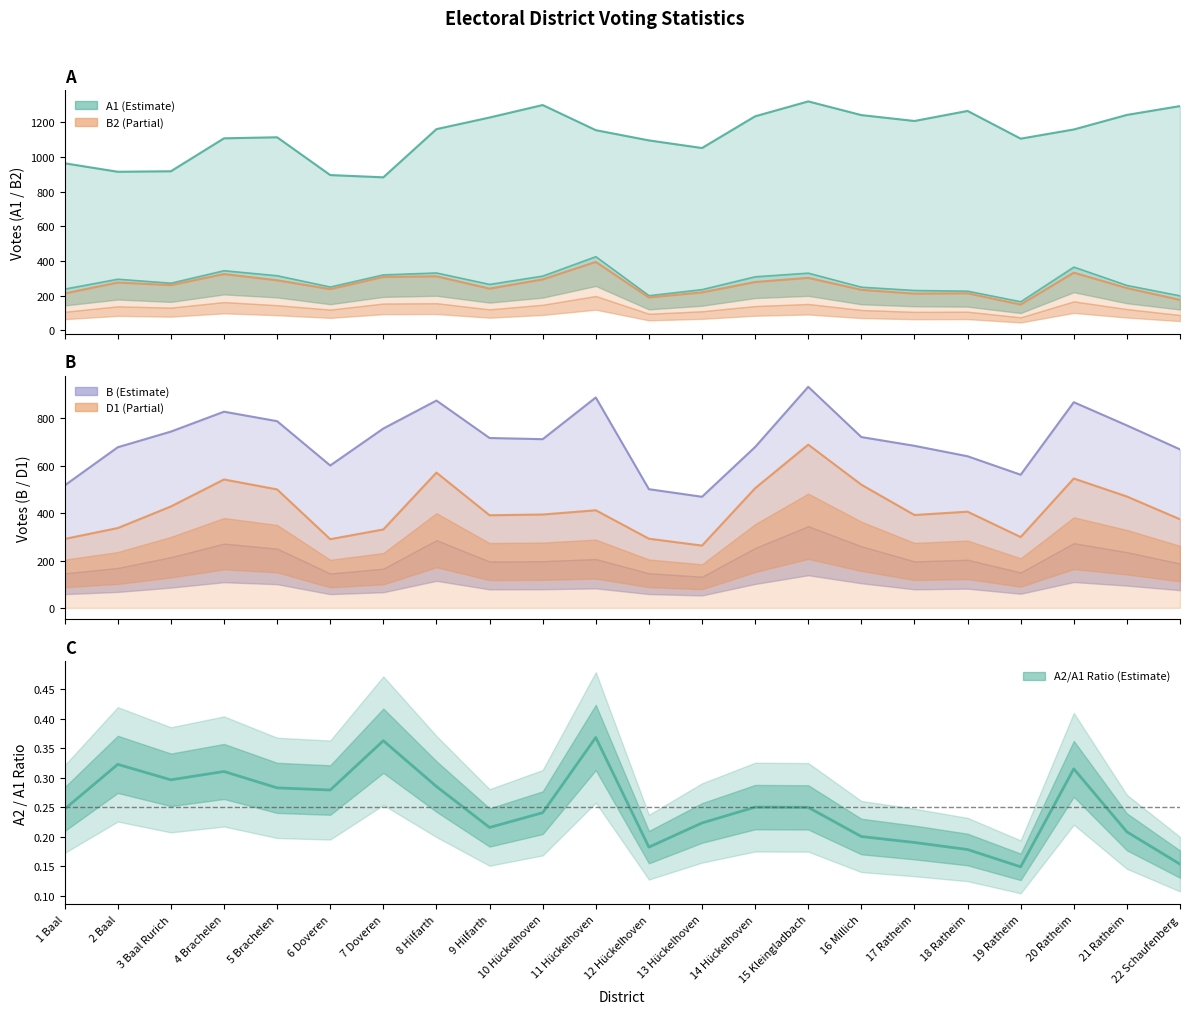

Where is the data nearest to the value 0?

19 Ratheim